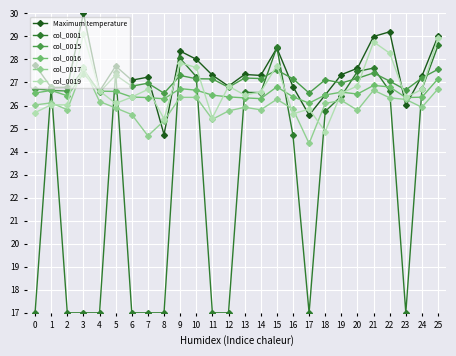

What is the minimum value shown in the chart?

17.0